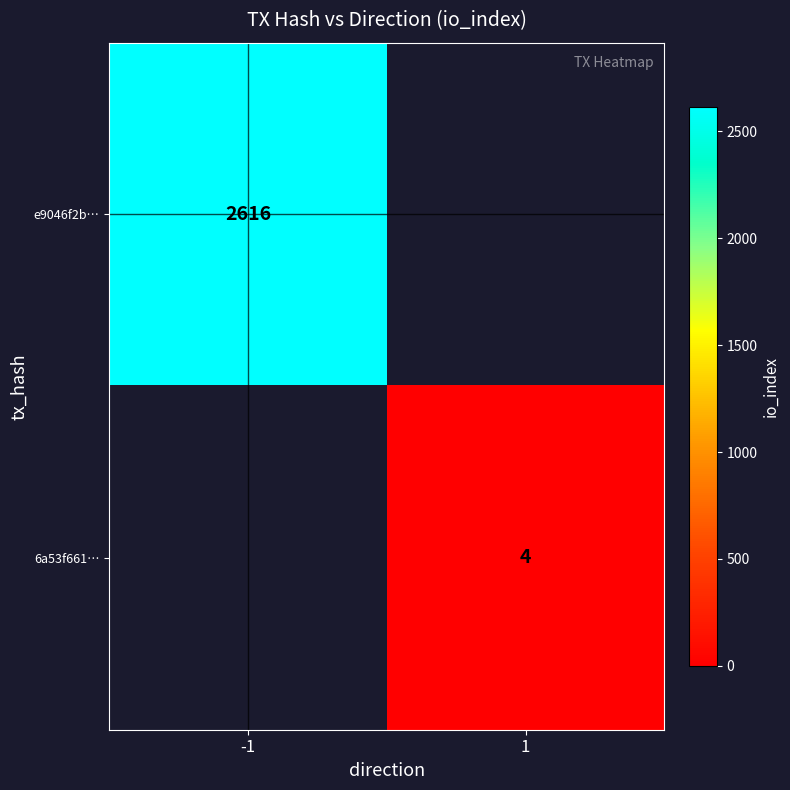

Is it true that e9046f2b… equals 893.9 at -1?

False